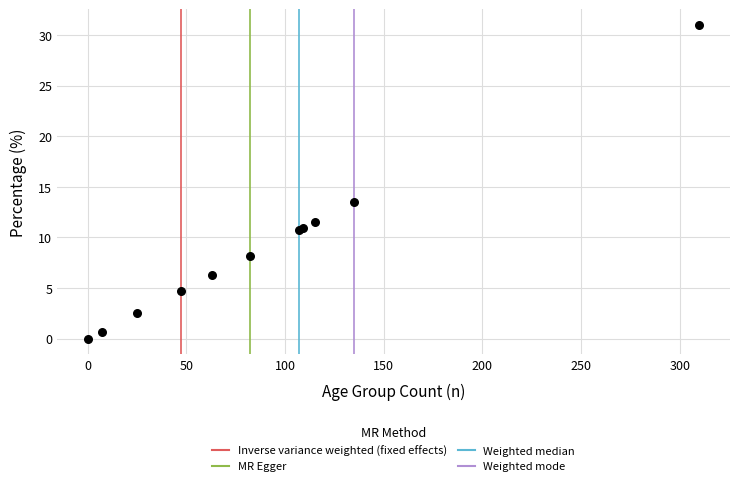

What Y value in the scatter plot is closest to 15?

13.5